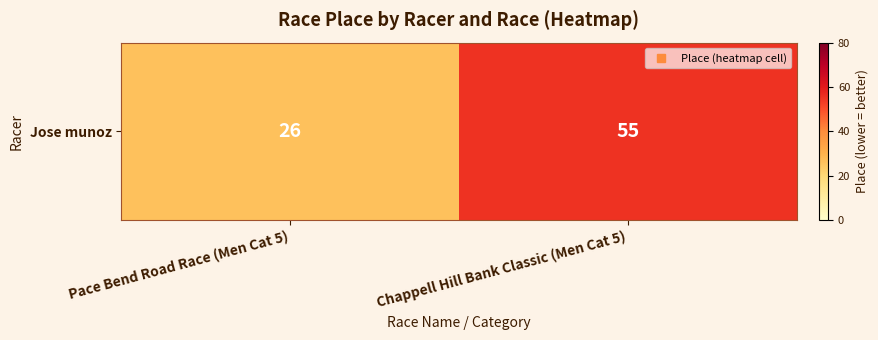

Reading left to right, what are all the values shown in this chart?

26	55